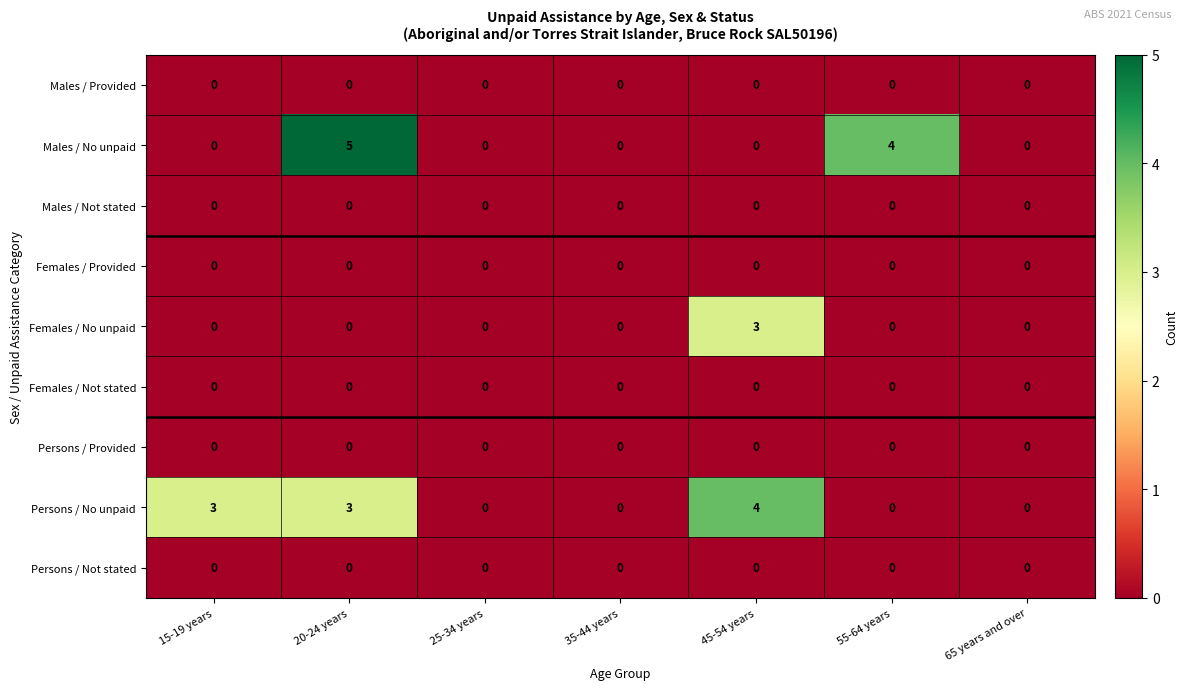

The Males / No unpaid series shows 6 at 55-64 years. True or false?

False